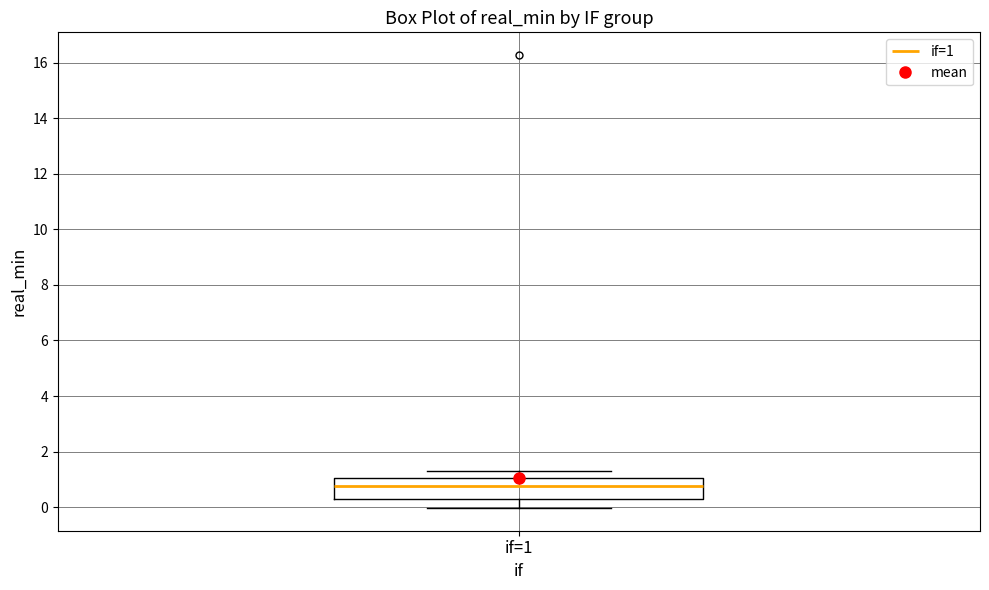

Where does the lower whisker of the box for if=1 end on the y-axis? The values are not printed on the chart, so give them approximately, as read against the axis.

0.0